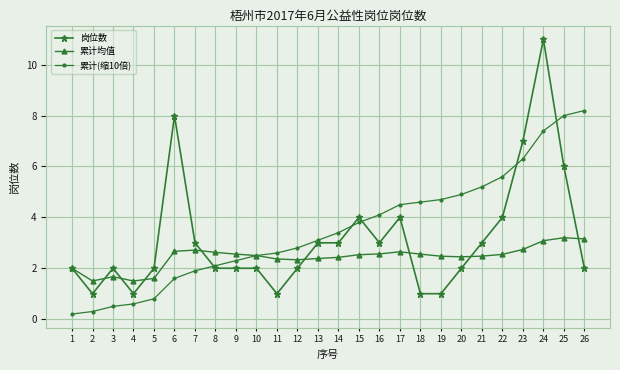

At 24, list the series in order from largest to smallest.

岗位数, 累计(缩10倍), 累计均值